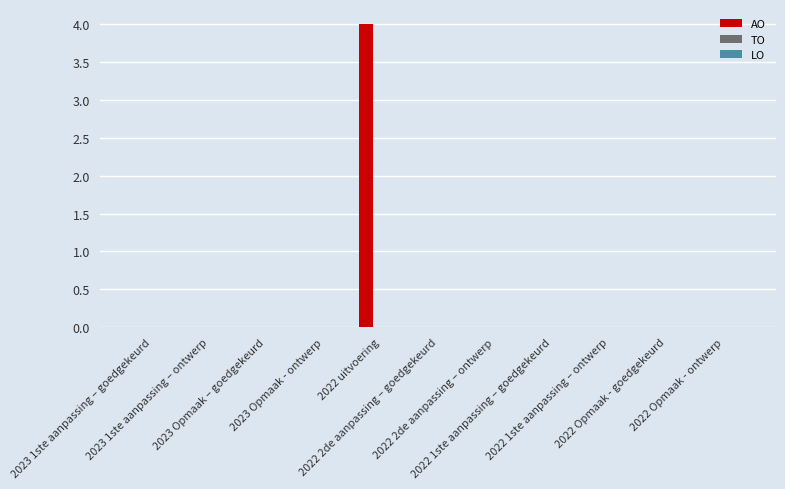

What is the sum of all values?

4